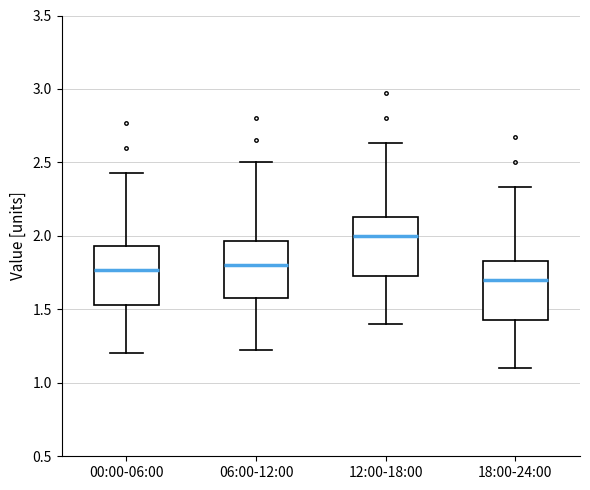

Reading left to right, read every box against the y-axis: the position of its median line, the range the box covers, and the ends of its whiskers. The values are not printed on the chart, so give them approximately, as read against the axis.

00:00-06:00: median 1.75, box 1.55 to 1.95, whiskers 1.20 to 2.45
06:00-12:00: median 1.80, box 1.60 to 1.95, whiskers 1.20 to 2.50
12:00-18:00: median 2.00, box 1.75 to 2.15, whiskers 1.40 to 2.65
18:00-24:00: median 1.70, box 1.45 to 1.85, whiskers 1.10 to 2.35